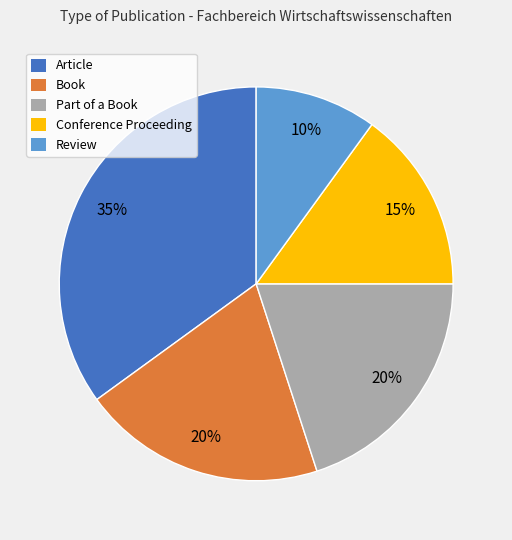

How many segments does this pie chart have?

5